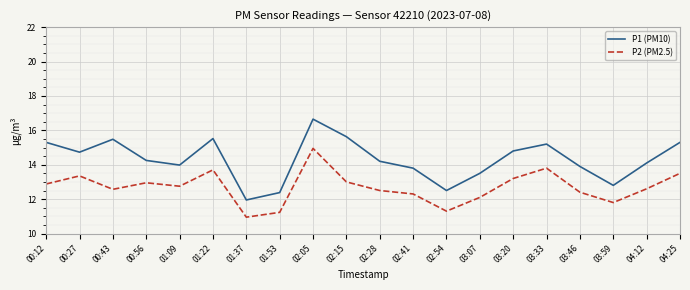

What position from the right is 01:37?

14